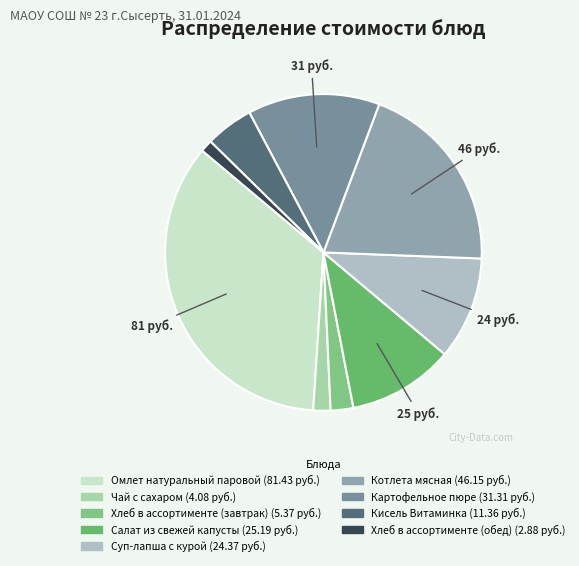

Which slice is the smallest?

Хлеб в ассортименте (обед)